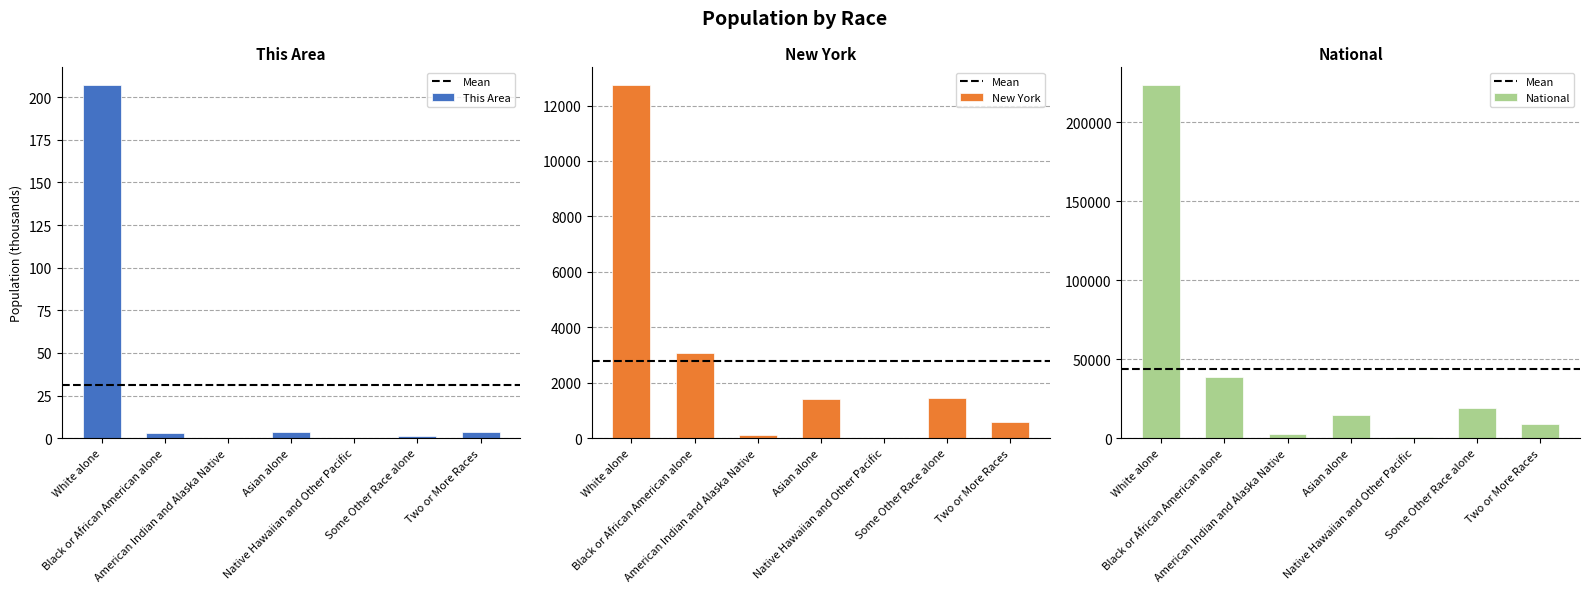

What position from the right is Two or More Races?

1